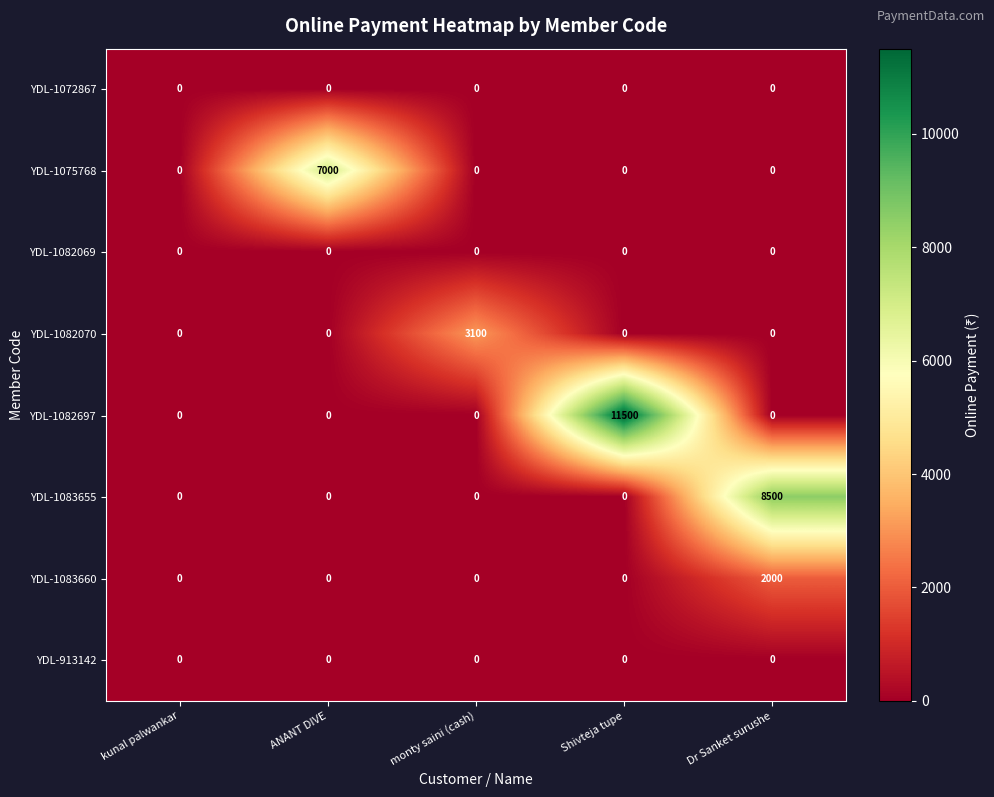

The value of YDL-913142 at kunal palwankar is 0. True or false?

True